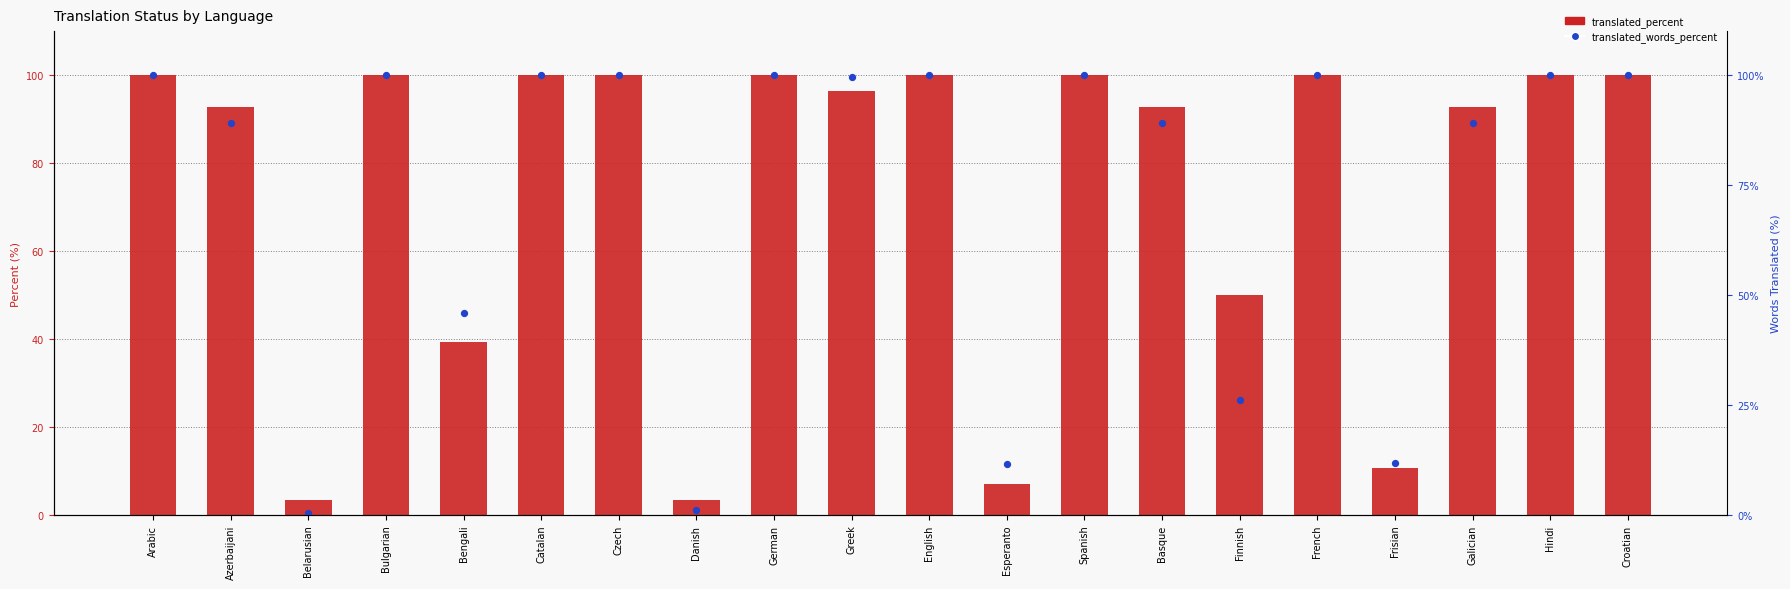

Which series reaches the minimum Y coordinate?

translated_words_percent